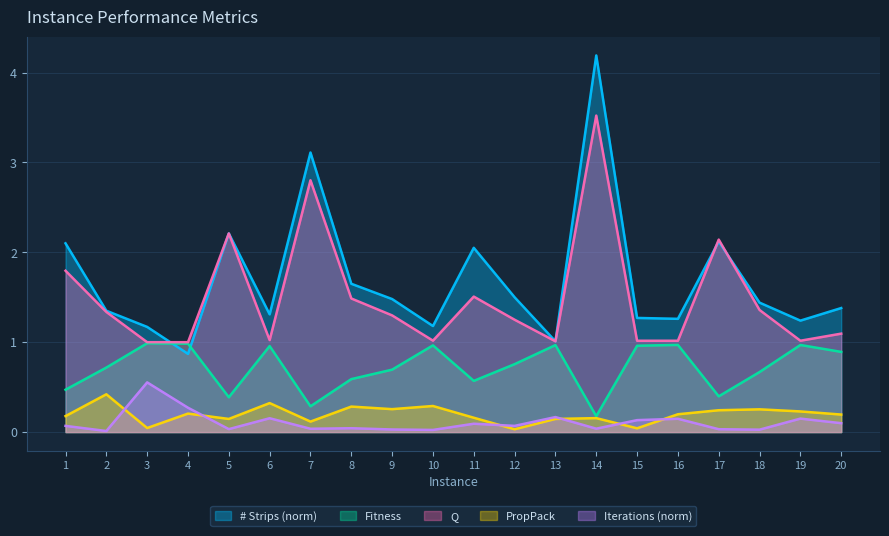

How many lines are shown in the chart?

5